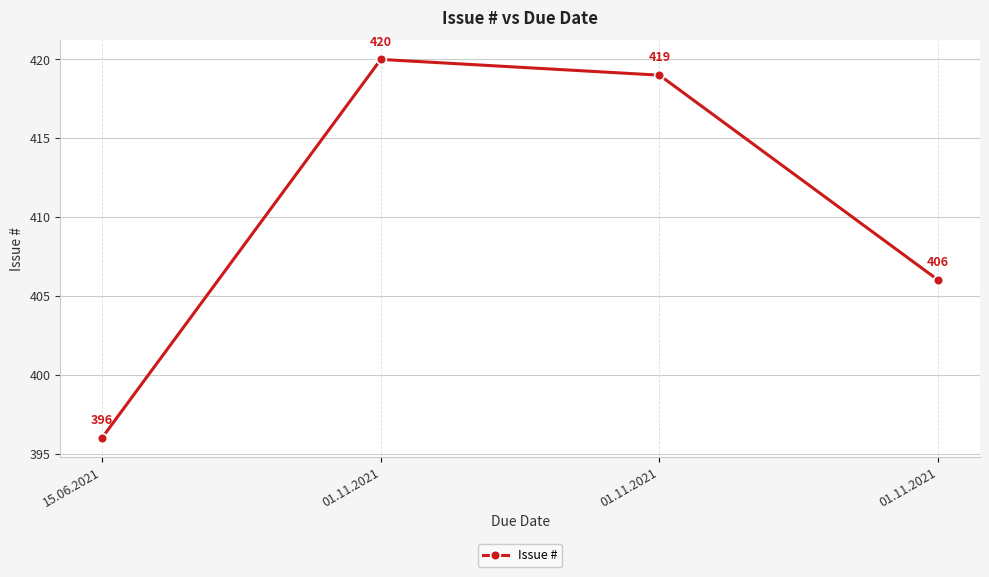

What is the difference between the second highest and second lowest values?

13